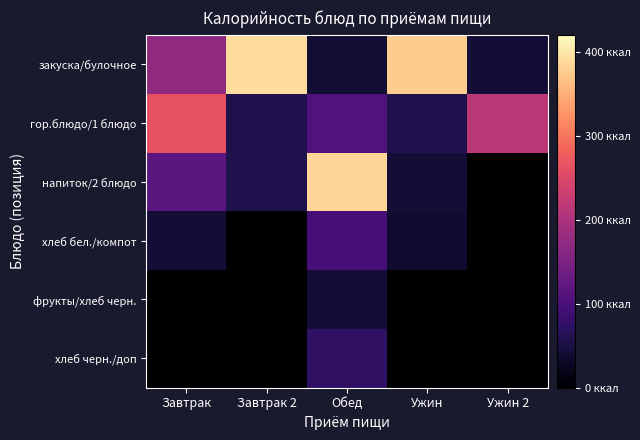

At how many categories does at least one series exceed 181?

5